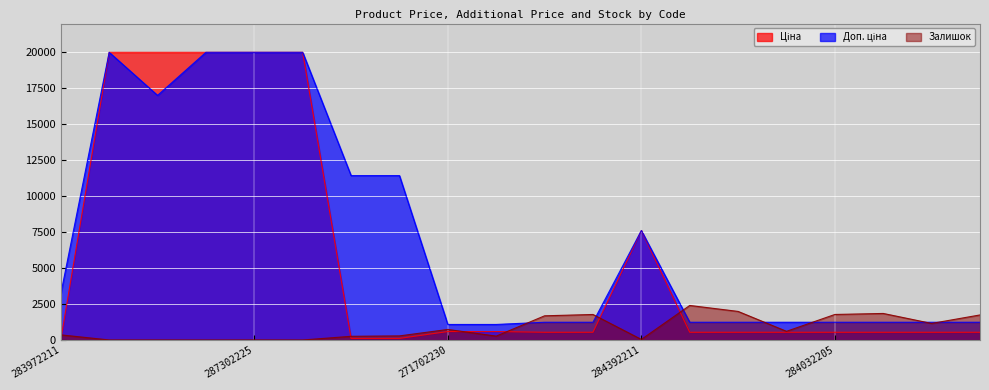

Reading left to right, transcribe all the data shown in this chart.

Ціна: 32.0	19964.2	19964.2	19964.2	19964.2	19964.2	114.1	114.1	589.9	589.9	539.0	539.0	7596.5	539.0	539.0	539.0	539.0	539.0	539.0	539.0
Доп. ціна: 3205.0	19964.2	16976.3	19964.2	19964.2	19964.2	11410.0	11410.0	1081.7	1081.7	1235.4	1235.4	7596.5	1235.4	1235.4	1235.4	1235.4	1235.4	1235.4	1235.4
Залишок: 360.0	5.0	4.0	1.0	5.0	3.0	260.0	288.0	735.0	272.0	1682.0	1774.0	43.0	2400.0	1986.0	605.0	1775.0	1845.0	1153.0	1742.0